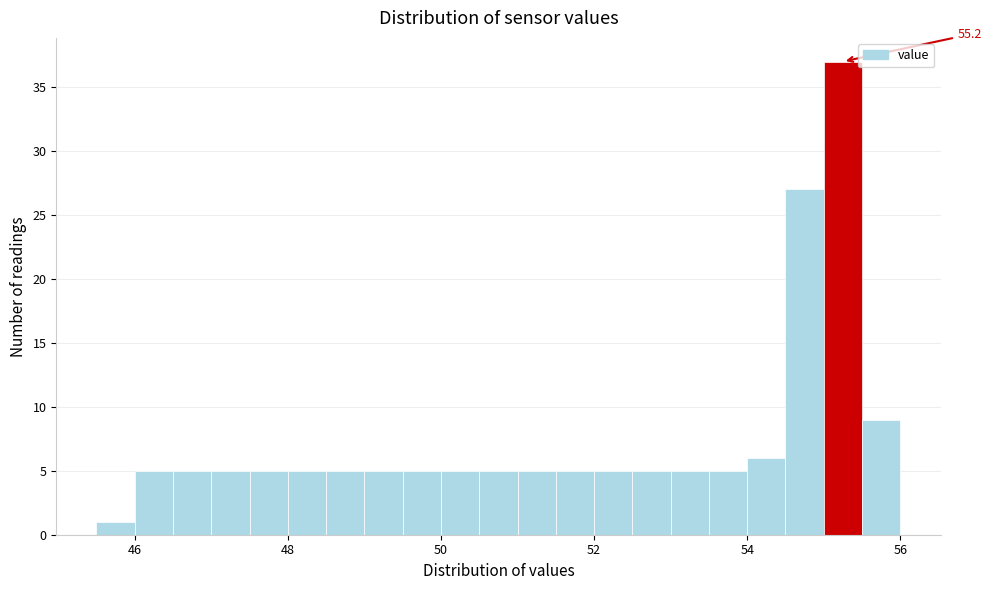

Around what value on the x-axis is the tallest bar? Give the approximate position of its centre, as read against the axis.

55.2